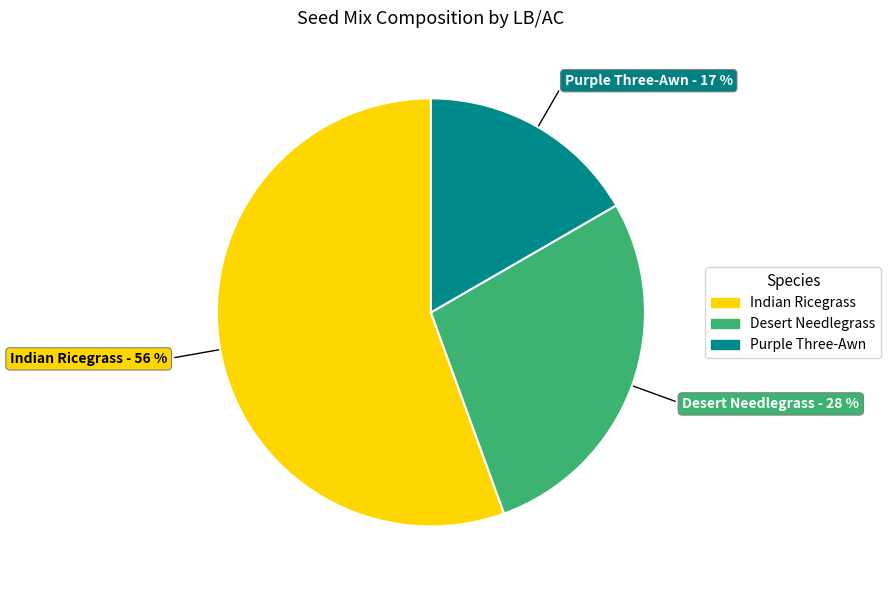

Which has a higher value, Desert Needlegrass or Purple Three-Awn?

Desert Needlegrass